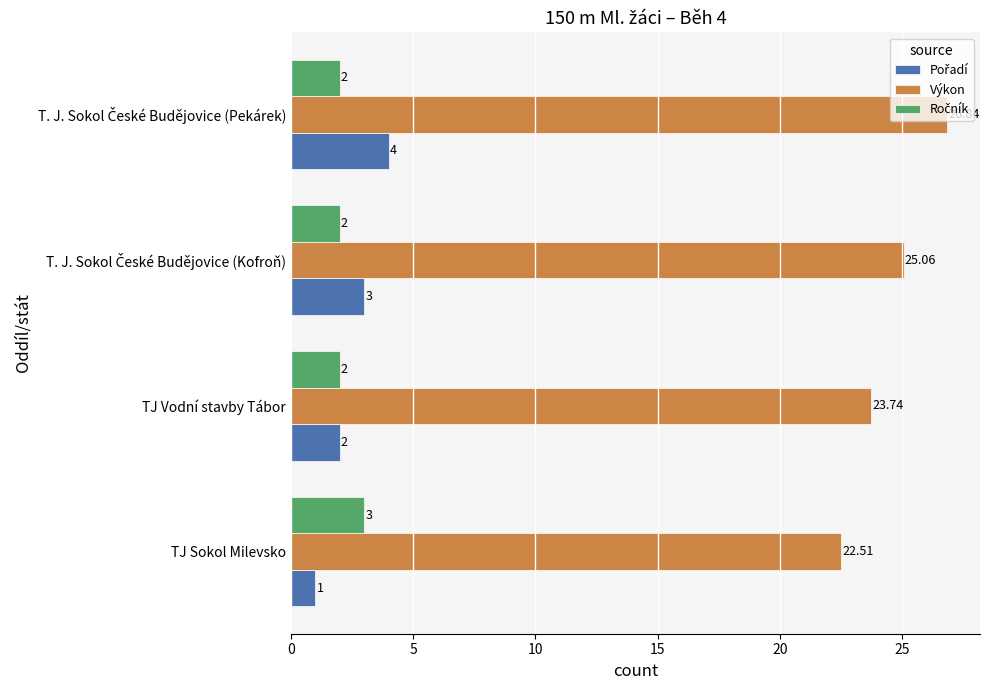

At which label is Výkon closest to 24?

TJ Vodní stavby Tábor